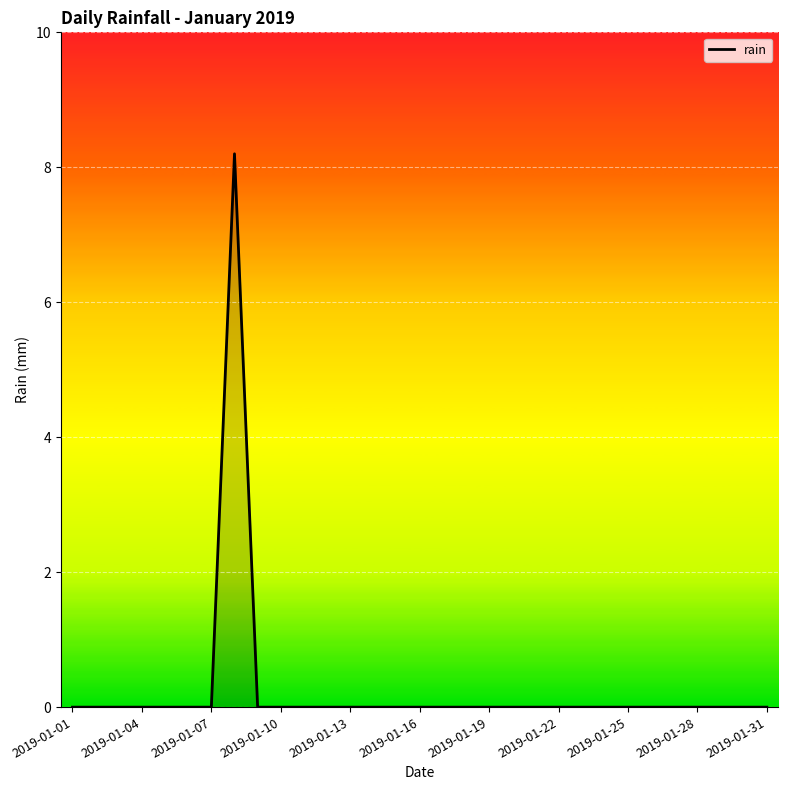

What is the greatest value displayed?

8.2